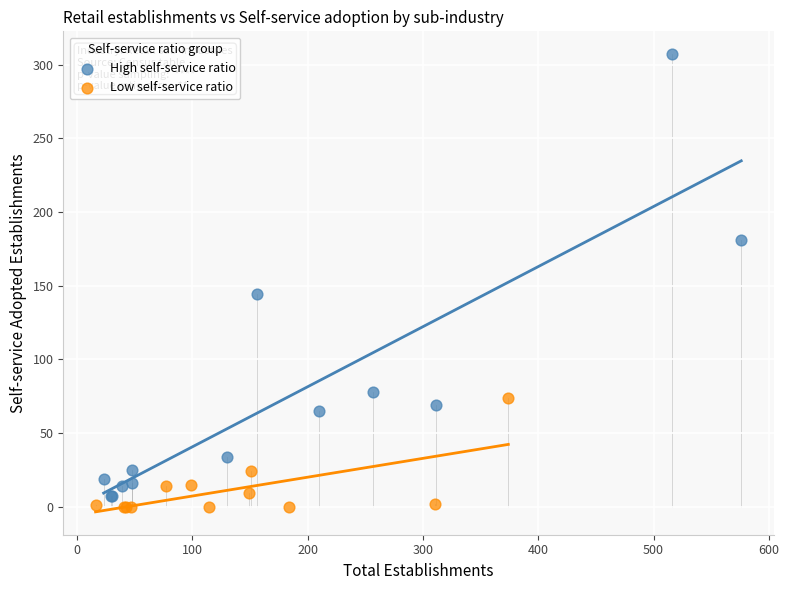

What are all the series names shown in the legend?

High self-service ratio, Low self-service ratio